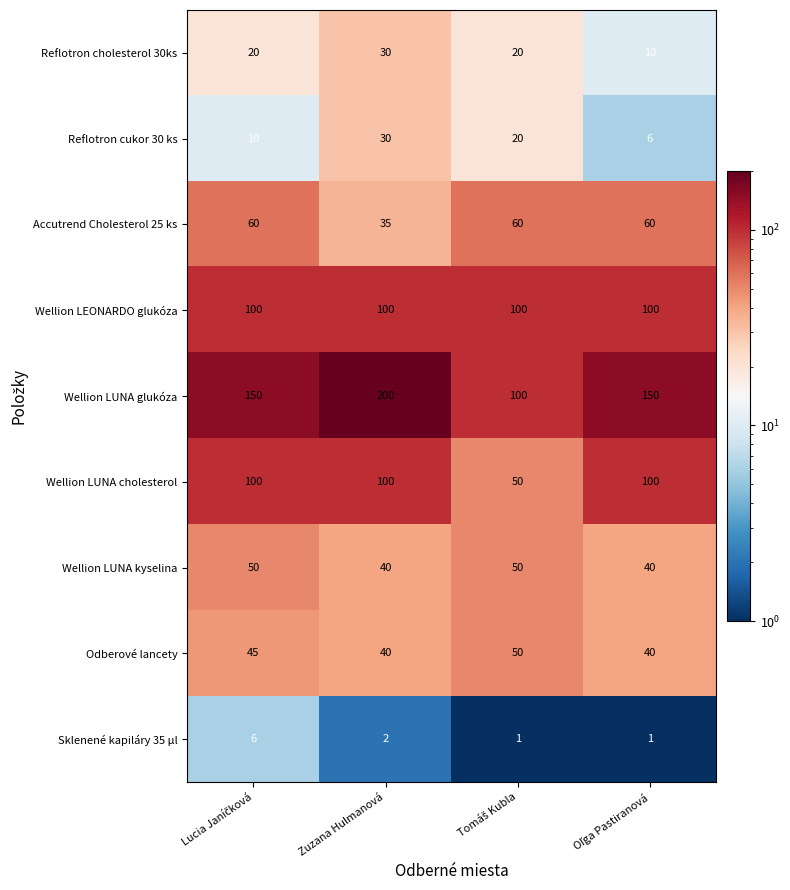

What is the sum of all Accutrend Cholesterol 25 ks values?

215